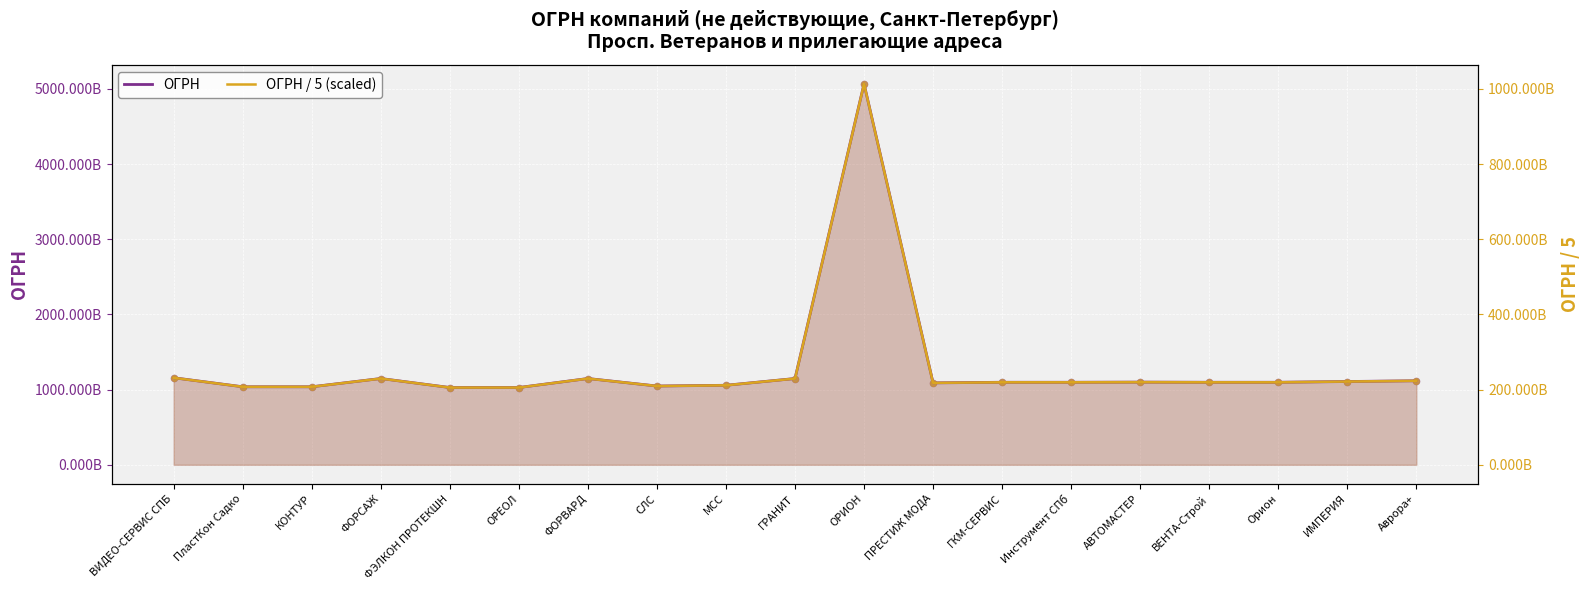

Which series reaches the minimum Y coordinate?

ОГРН / 5 (scaled)